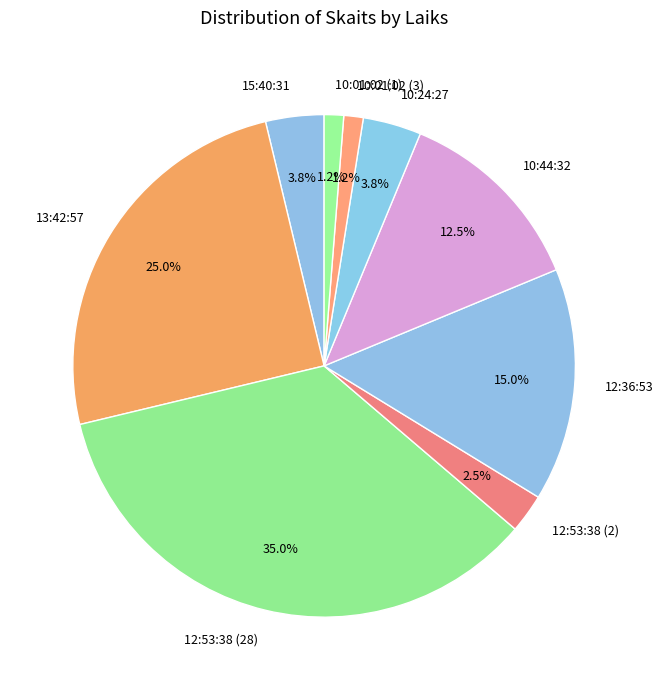

The 10:01:02 (3) slice represents 1% of the pie. True or false?

True